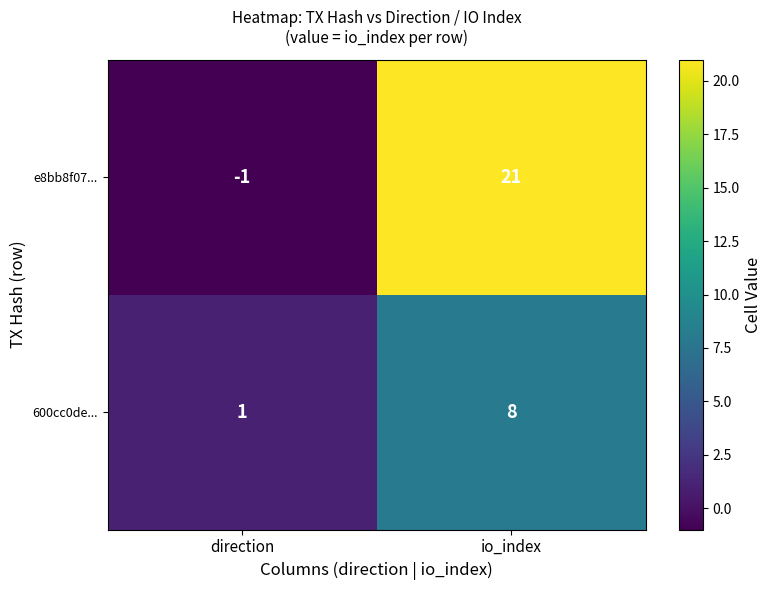

Between direction and io_index, which series saw the biggest shift?

e8bb8f07...